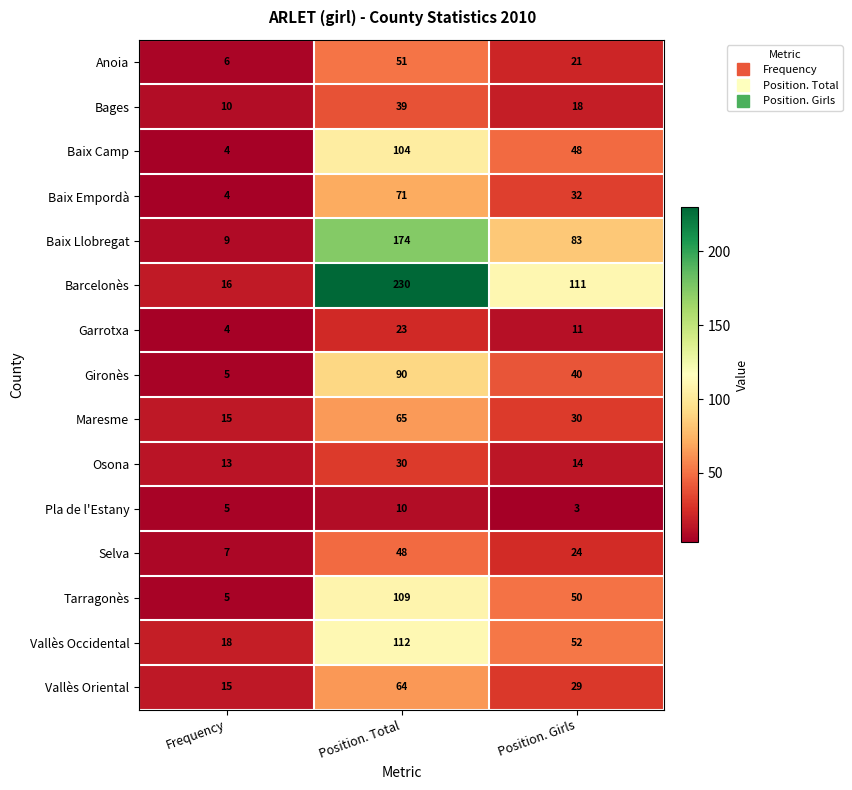

What is the sum of the Baix Empordà values at Position. Total and Position. Girls?

103